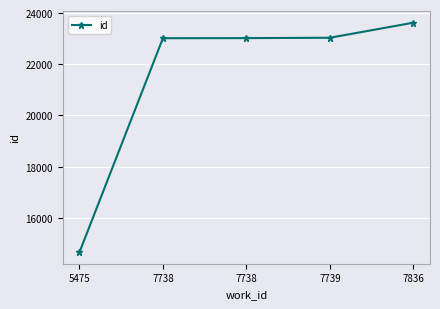

How many series are shown in this chart?

1